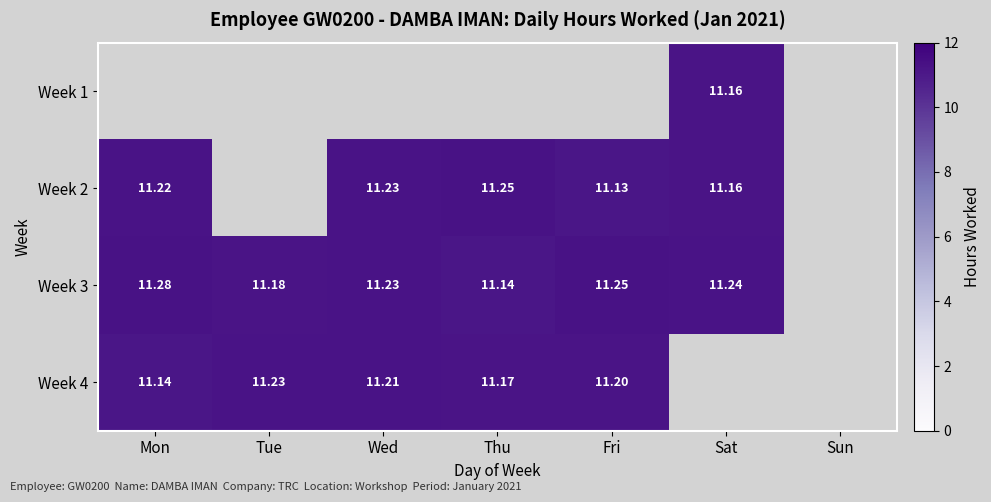

Is the value of Week 4 at Thu greater than the value of Week 3 at Tue?

No